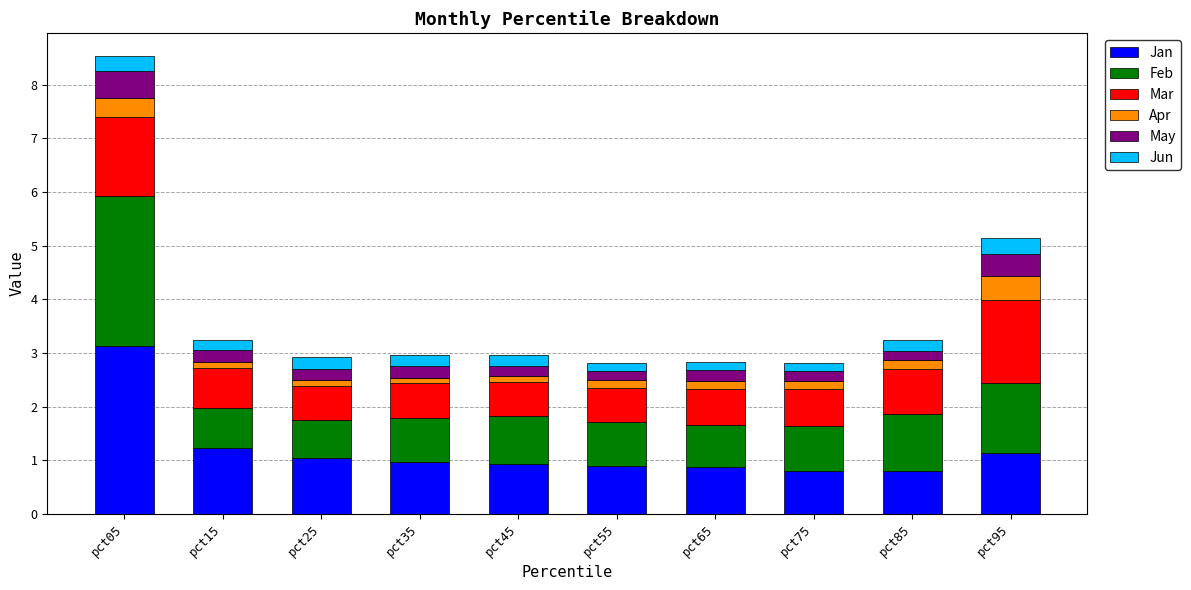

At which label does Jan reach its peak?

pct05